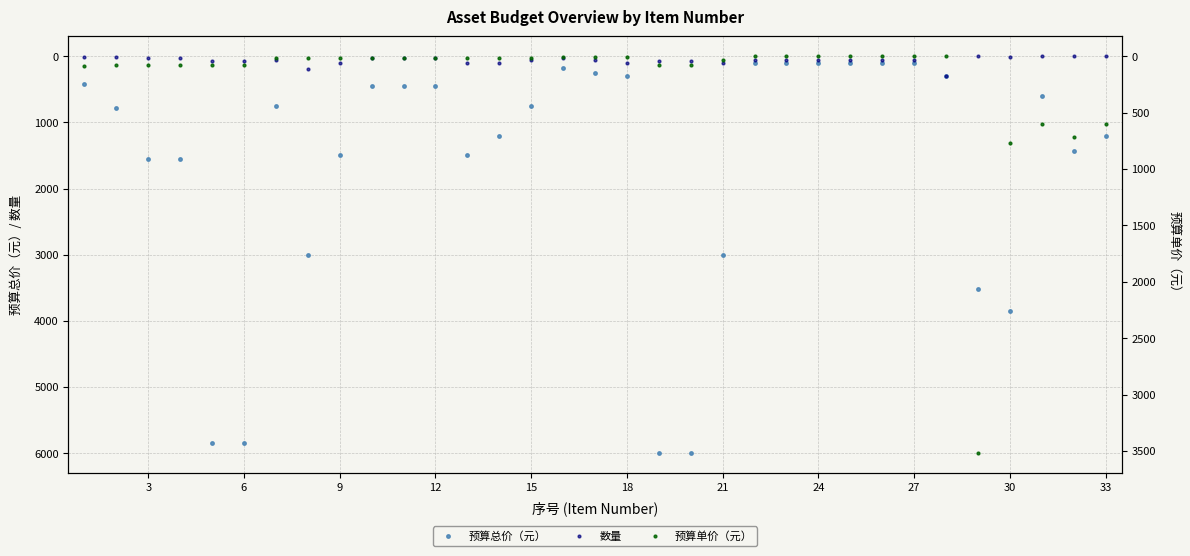

True or false: 预算总价（元） and 预算单价（元） intersect in this chart.

False